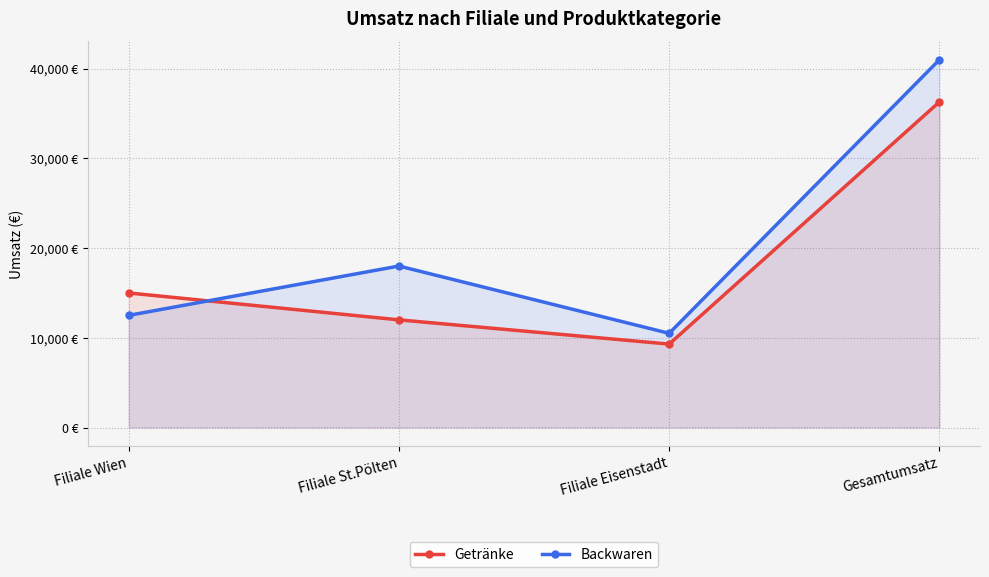

What position from the left is Filiale Wien?

1